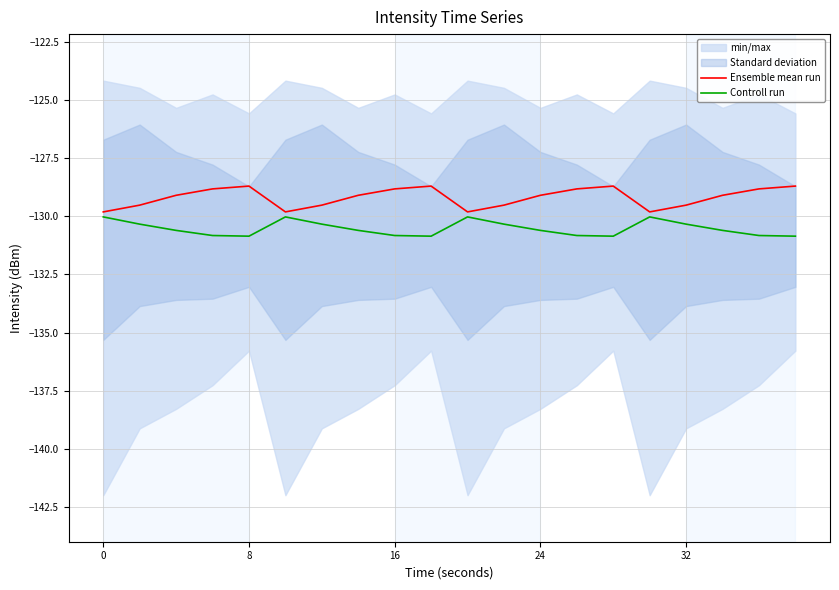

Which series has the largest total across all categories?

Ensemble mean run